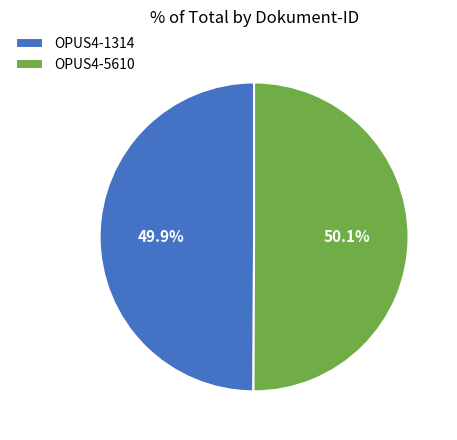

Is there a majority slice in this chart?

Yes